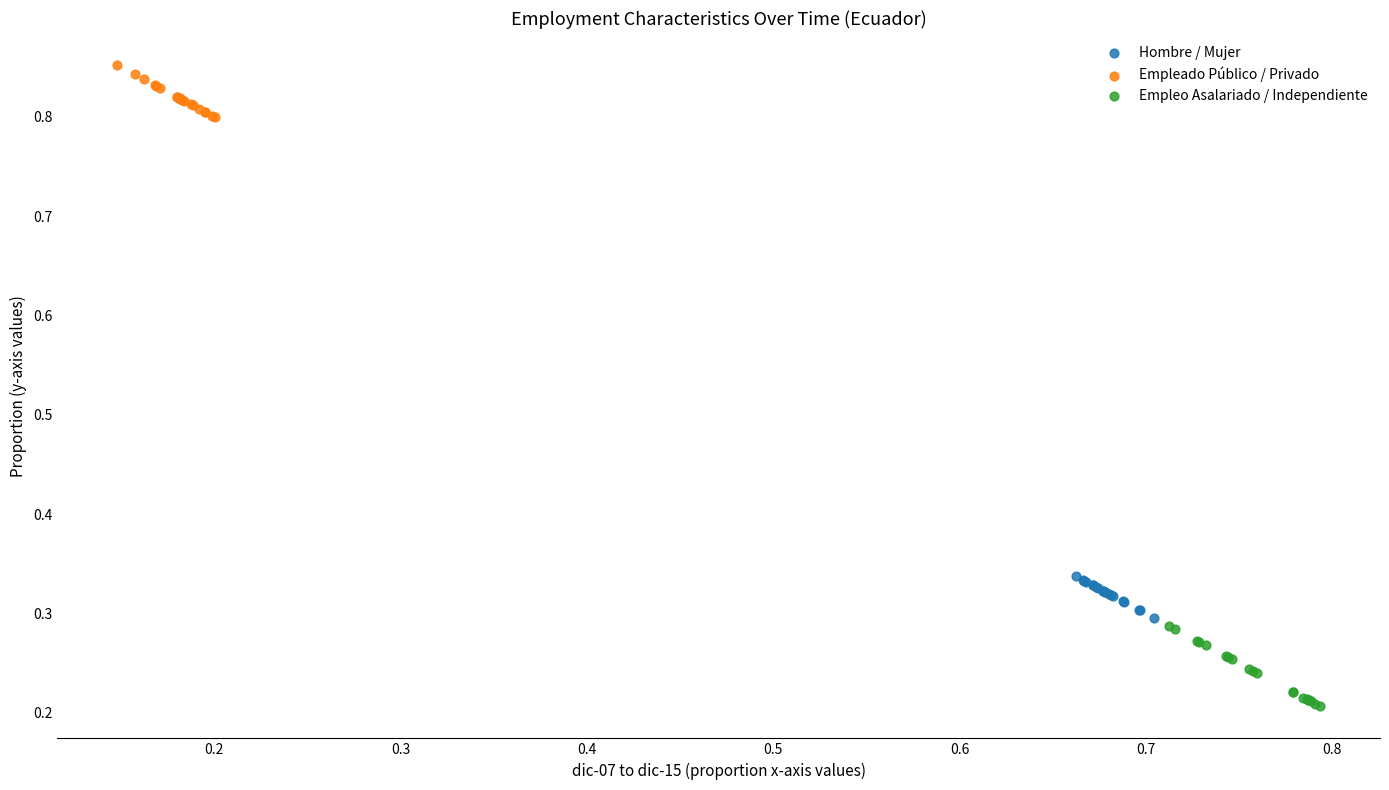

Which series has the largest Y range (max minus min)?

Empleo Asalariado / Independiente